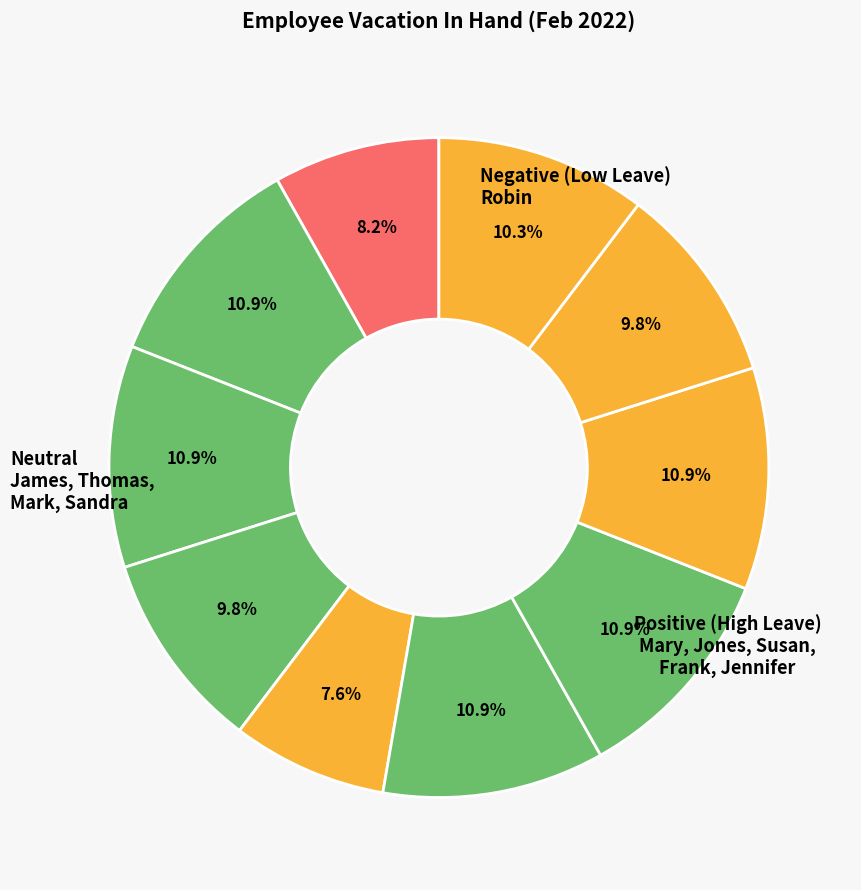

How many segments does this pie chart have?

10